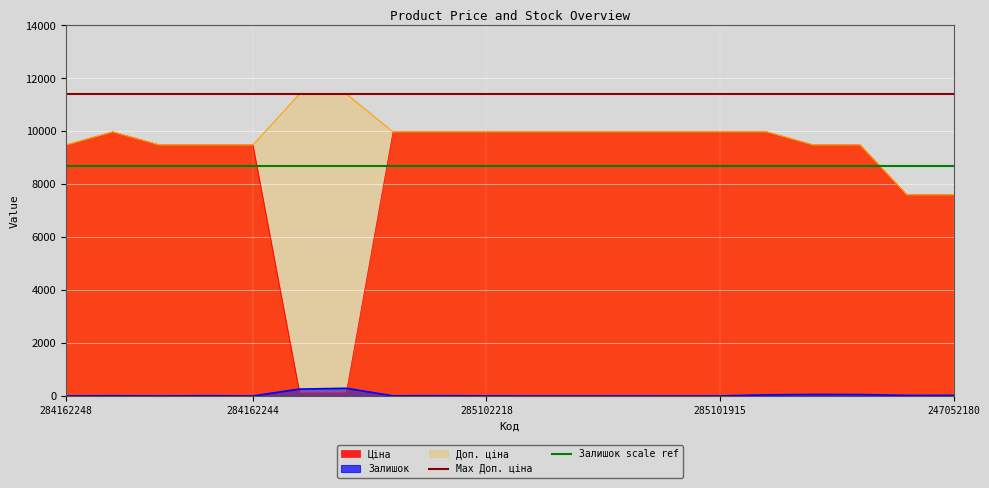

True or false: Залишок and Доп. ціна intersect in this chart.

False